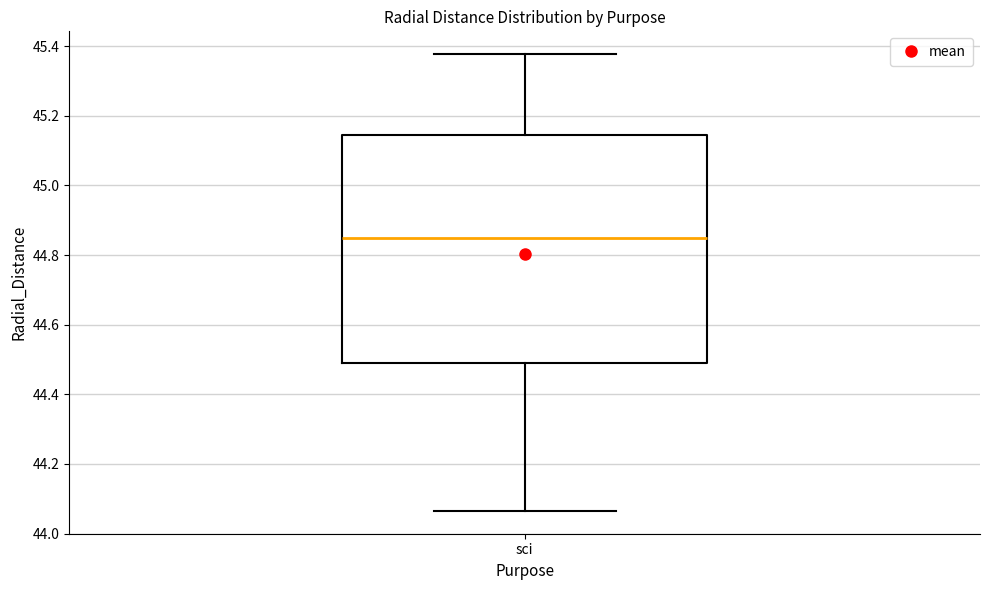

Read this box plot against the y-axis: the position of the median line, the range covered by the box, and the ends of both whiskers. The values are not printed on the chart, so give them approximately, as read against the axis.

median 44.84, box 44.48 to 45.14, whiskers 44.06 to 45.38